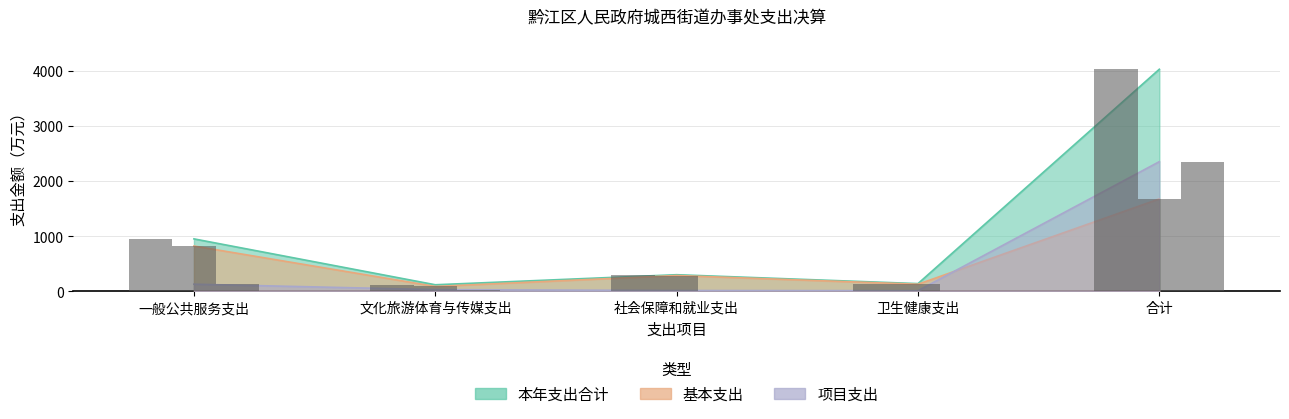

Rank the series by their maximum value, from highest to lowest.

本年支出合计, 项目支出, 基本支出